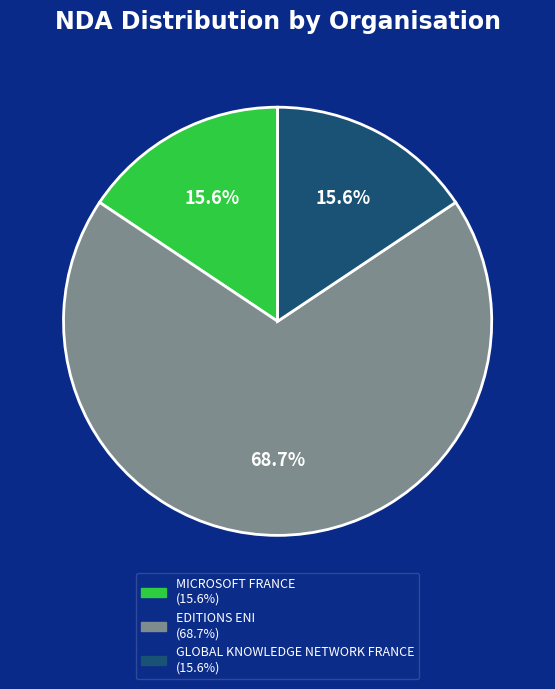

The EDITIONS ENI slice represents 61% of the pie. True or false?

False